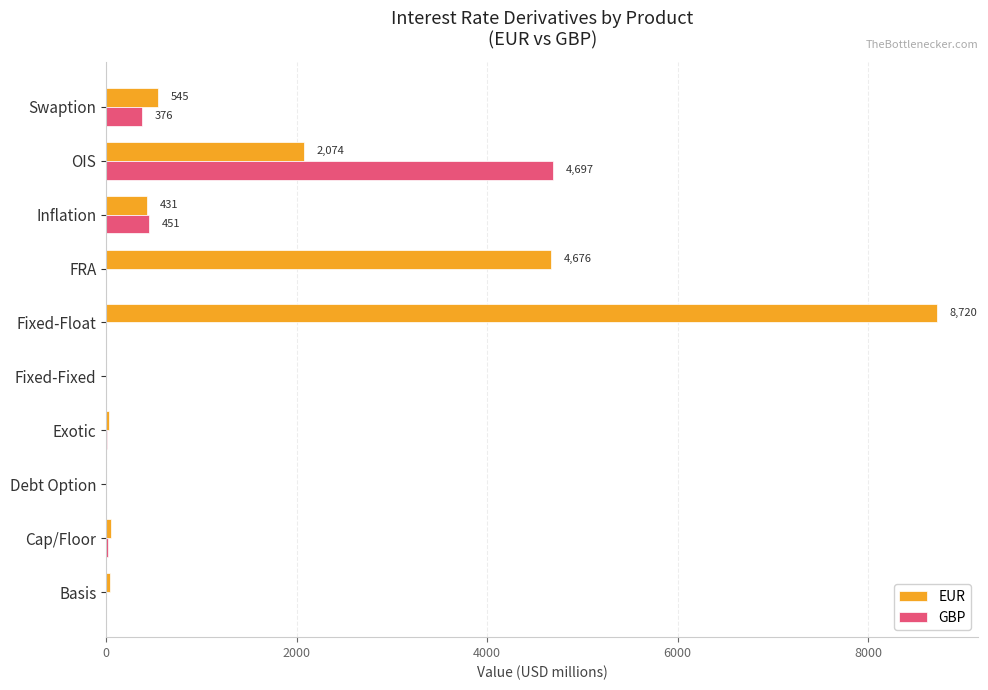

Where is EUR nearest to the value 4360?

FRA